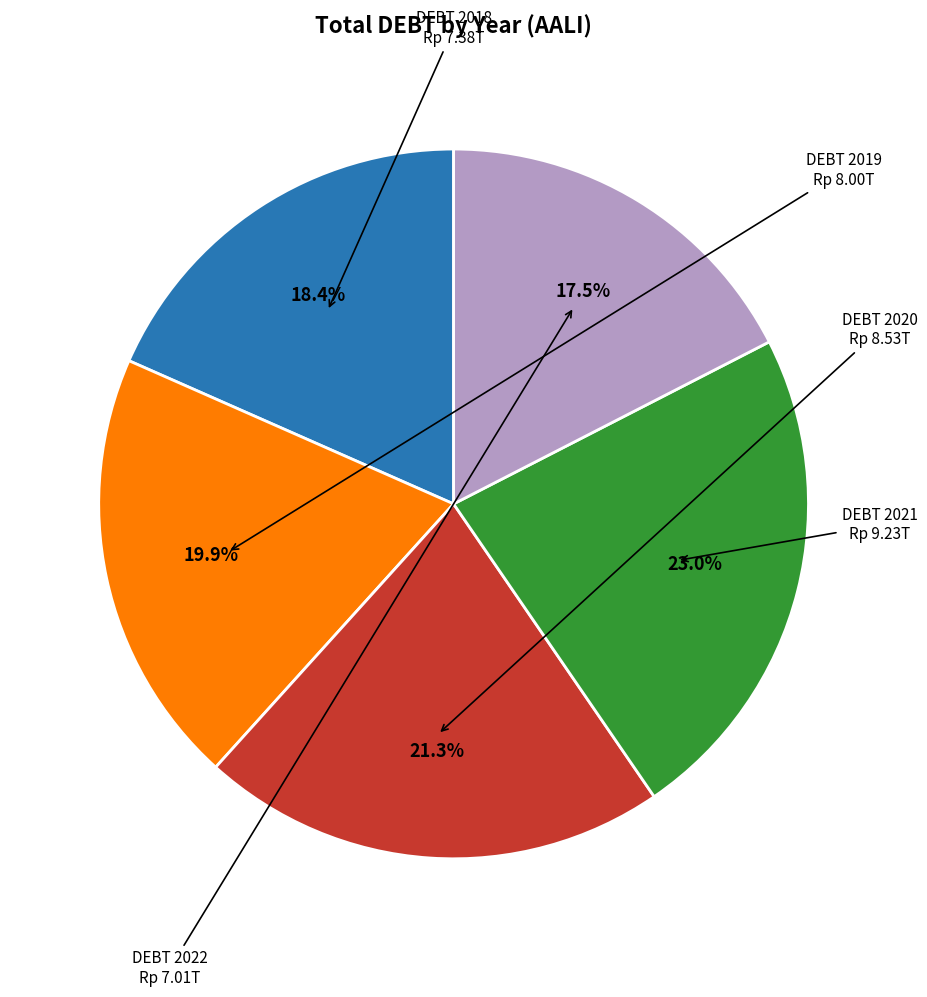

Is there a majority slice in this chart?

No